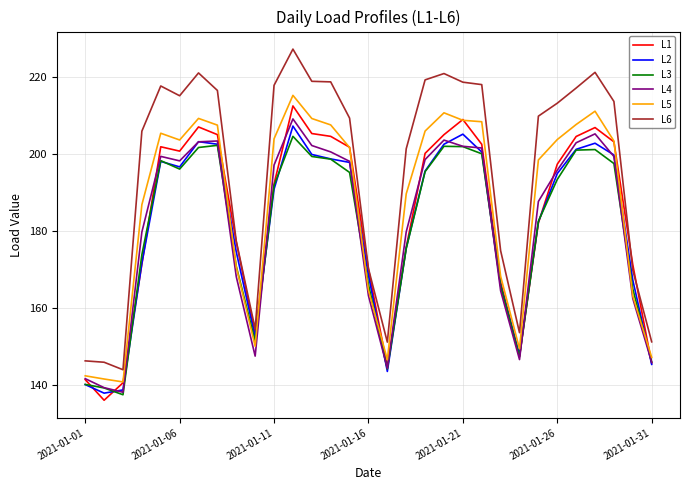

List the series in order of their peak value, lowest first.

L3, L2, L4, L1, L5, L6